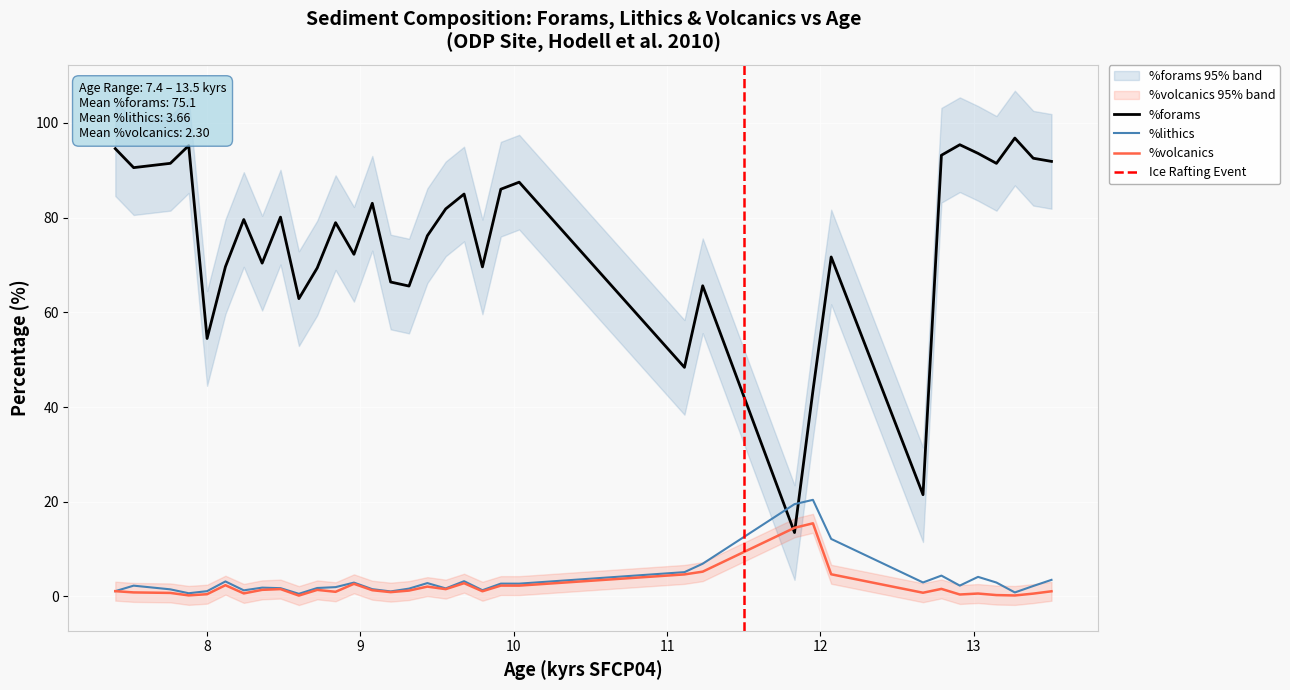

Reading left to right, list all the values displayed in this chart.

%forams: 94.6	90.6	91.5	95.2	54.5	69.6	79.6	70.4	80.1	62.9	69.4	78.9	72.3	83.0	66.4	65.6	76.2	81.9	85.0	69.6	86.0	87.5	48.4	65.6	13.5	43.4	71.7	21.5	93.2	95.4	93.6	91.5	96.8	92.6	91.9
%lithics: 1.1	2.3	1.5	0.7	1.1	3.2	1.3	1.9	1.8	0.6	1.8	2.0	2.9	1.5	1.1	1.7	2.8	1.7	3.2	1.3	2.7	2.7	5.1	6.9	19.5	20.4	12.2	3.0	4.4	2.3	4.1	2.9	0.8	2.2	3.5
%volcanics: 1.1	0.9	0.8	0.2	0.5	2.4	0.6	1.4	1.6	0.2	1.4	1.0	2.7	1.3	0.9	1.2	2.1	1.6	2.8	1.1	2.3	2.3	4.7	5.2	14.5	15.5	4.7	0.8	1.6	0.4	0.6	0.3	0.2	0.6	1.1